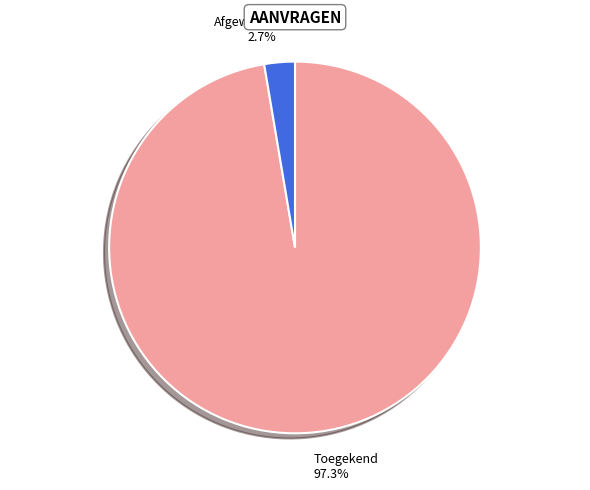

Which has a higher value, Toegekend or Afgewezen?

Toegekend